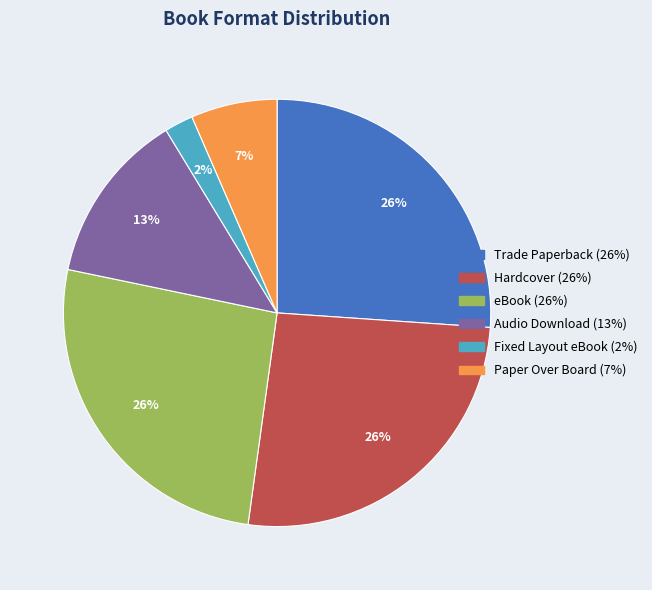

Do Hardcover (26%) and Trade Paperback (26%) together represent more than half of the pie?

Yes